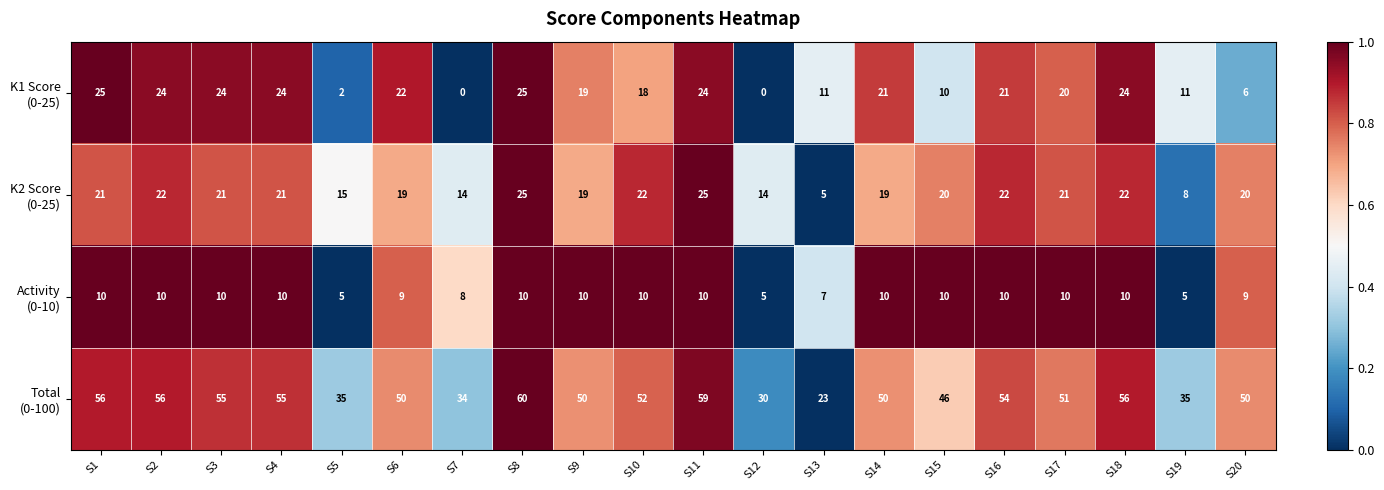

At which category is the sum across all series the highest?

S8